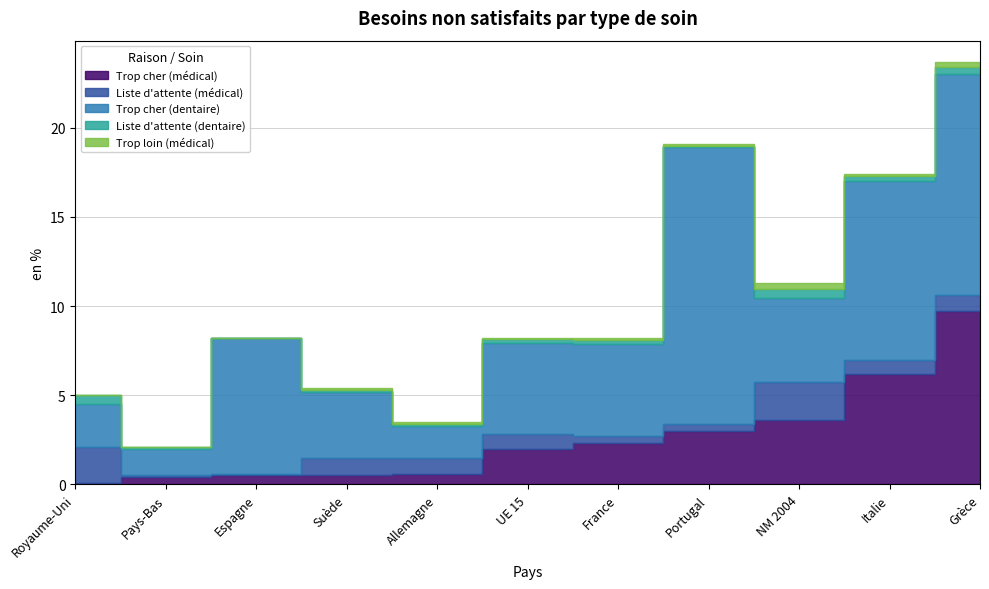

What position from the left is NM 2004?

9